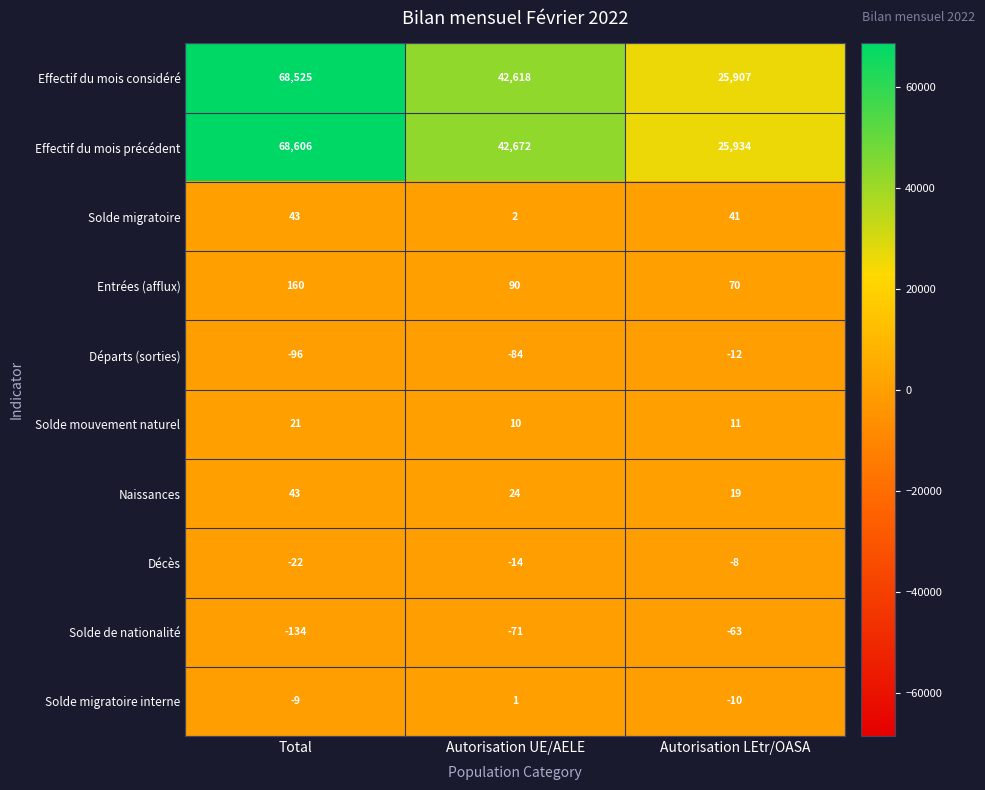

List the labels in order of Entrées (afflux) value, largest first.

Total, Autorisation UE/AELE, Autorisation LEtr/OASA